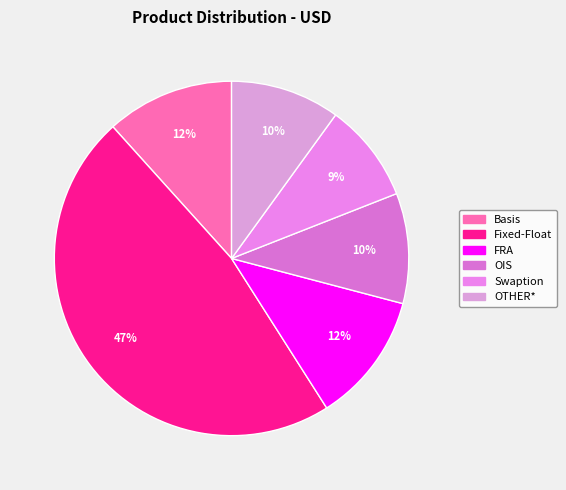

To the nearest percent, what portion does Swaption represent?

9%